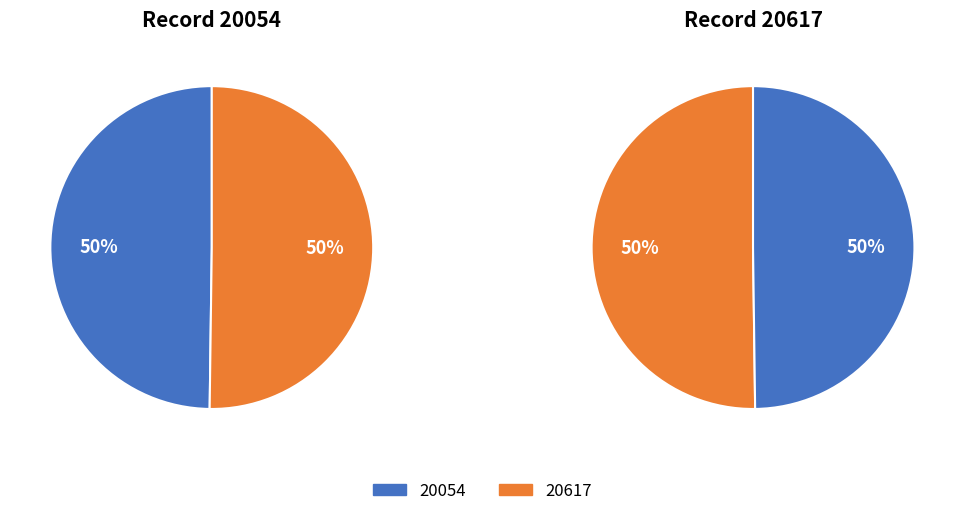

How many segments does this pie chart have?

2